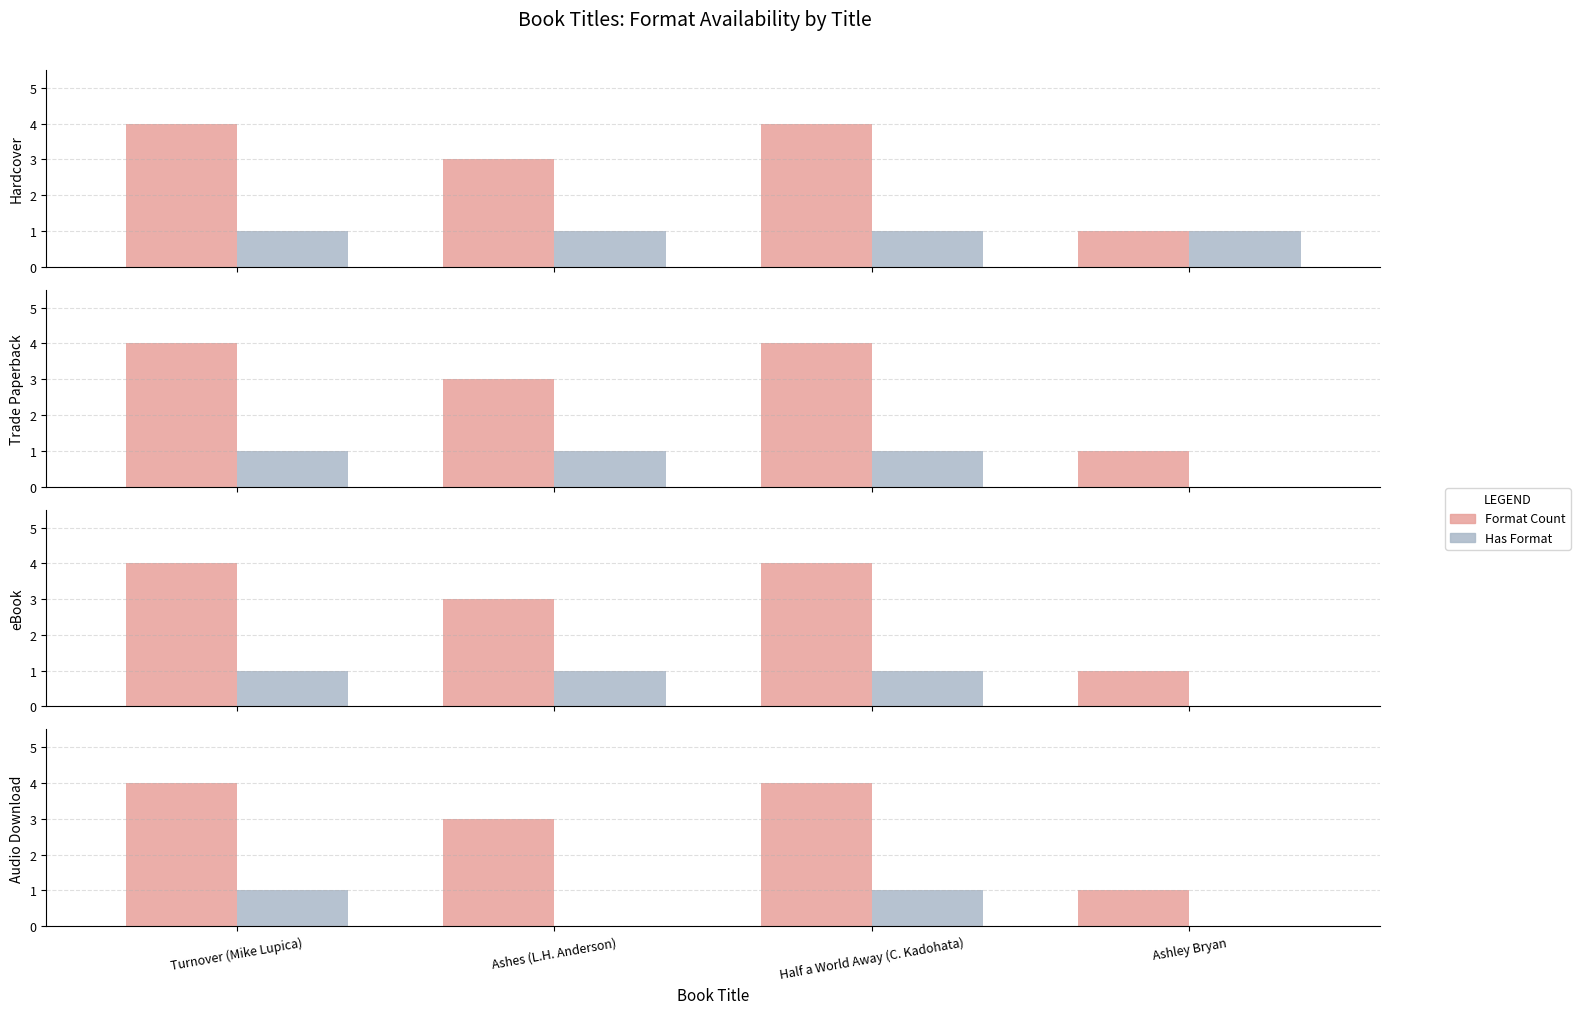

Which category has the lowest value in the Trade Paperback series?

Ashley Bryan